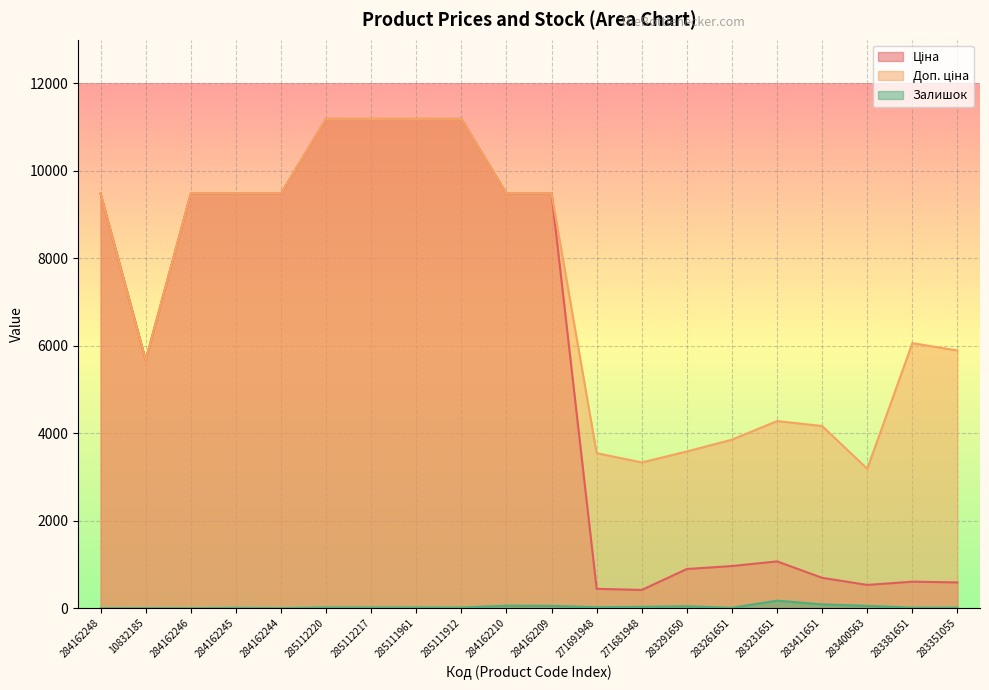

True or false: Доп. ціна and Ціна cross at least once.

False